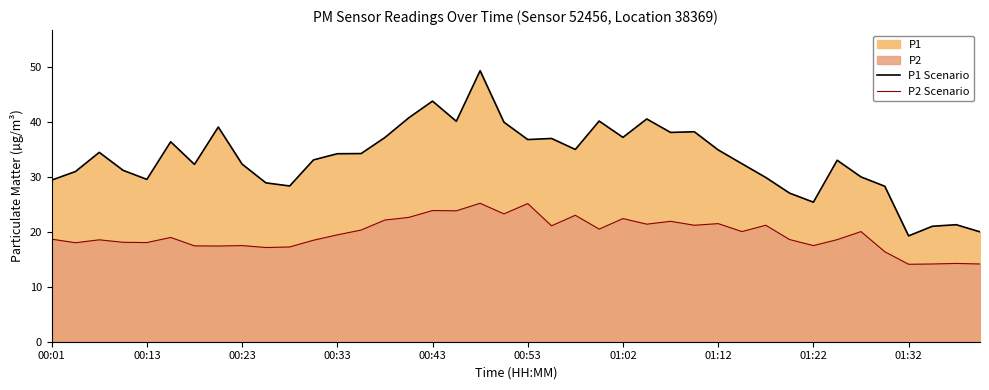

What is the maximum value for P1 Scenario?

49.3